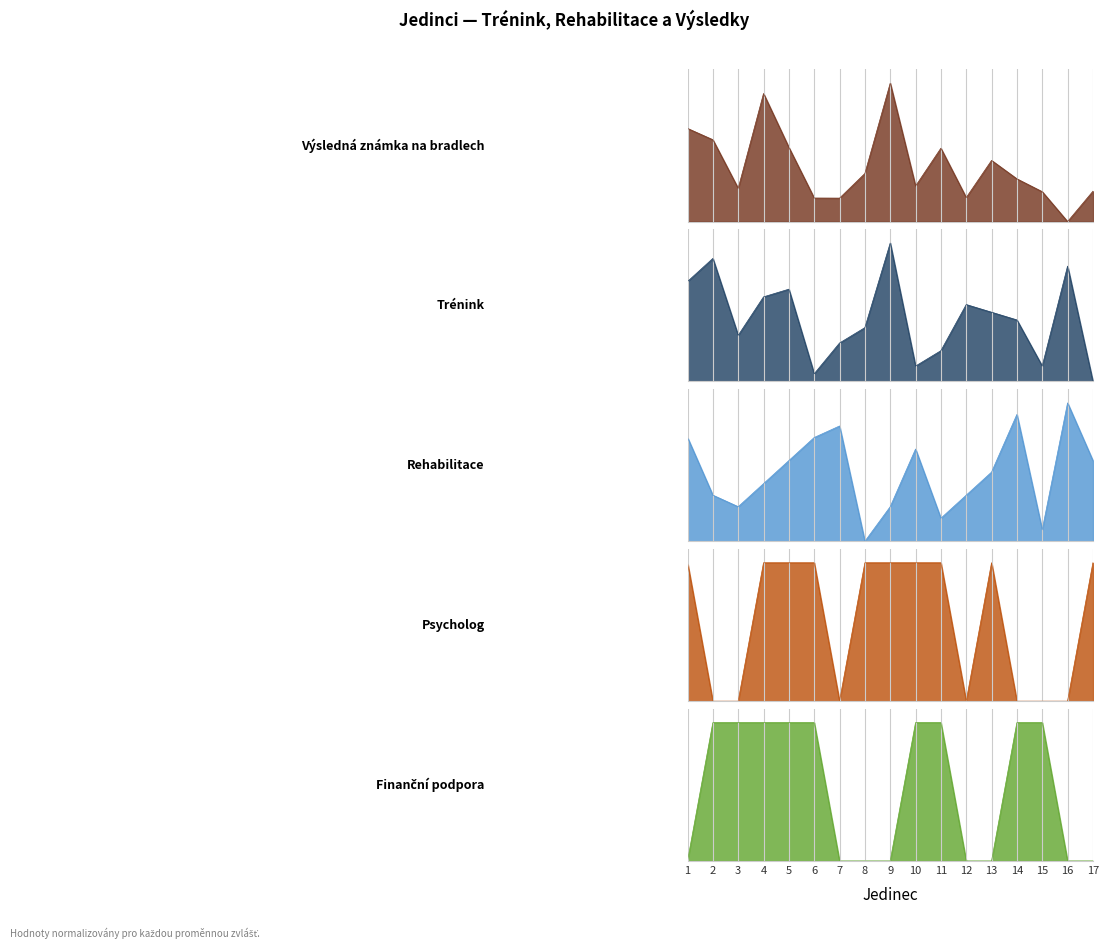

How many interior local valleys does the Trénink series have?

4